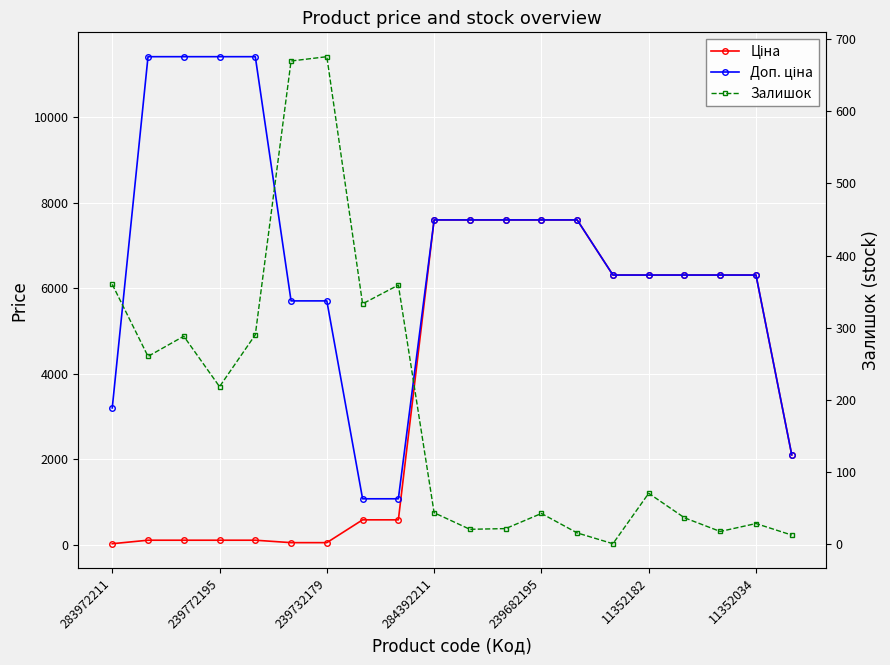

Is the value of Ціна at 239732179 greater than the value of Доп. ціна at 11352034?

No